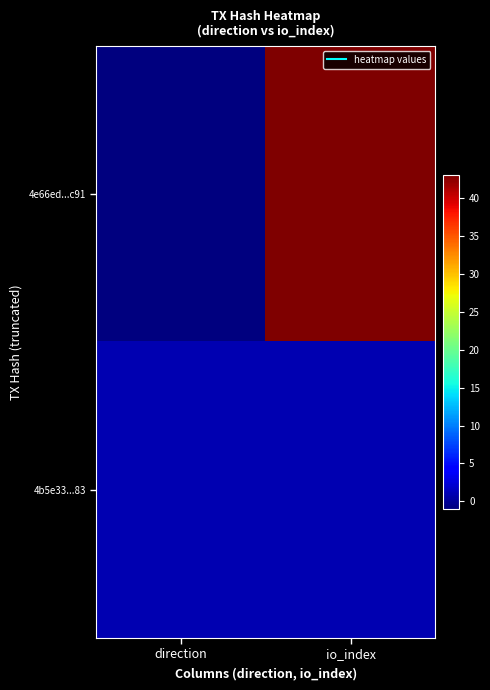

Which category has the lowest value across all series?

direction